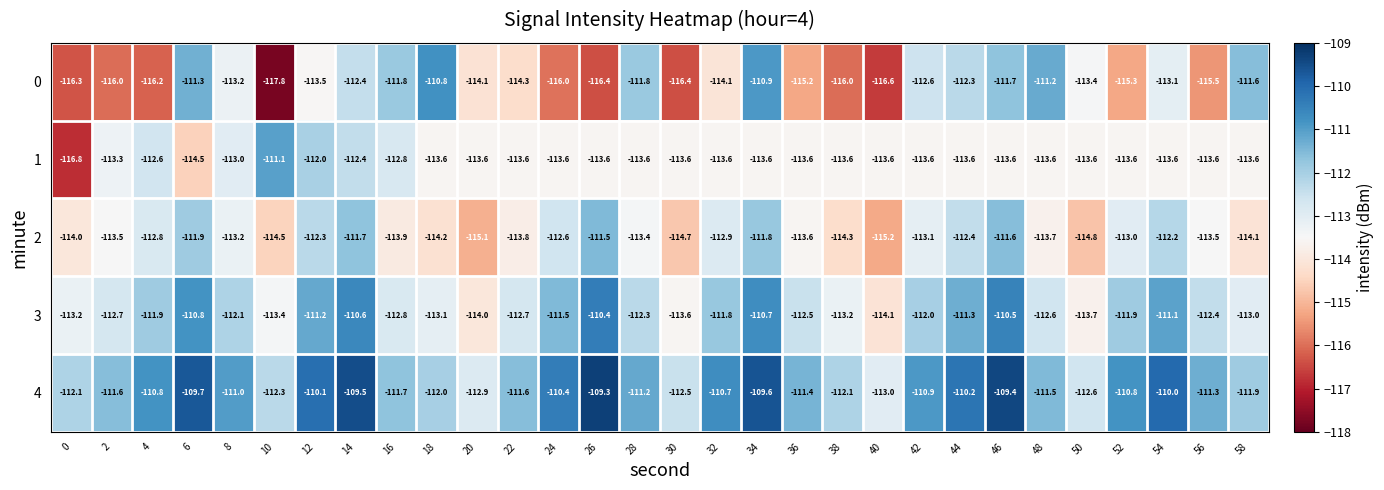

What is the spread (max minus min) of values at 26?

7.1